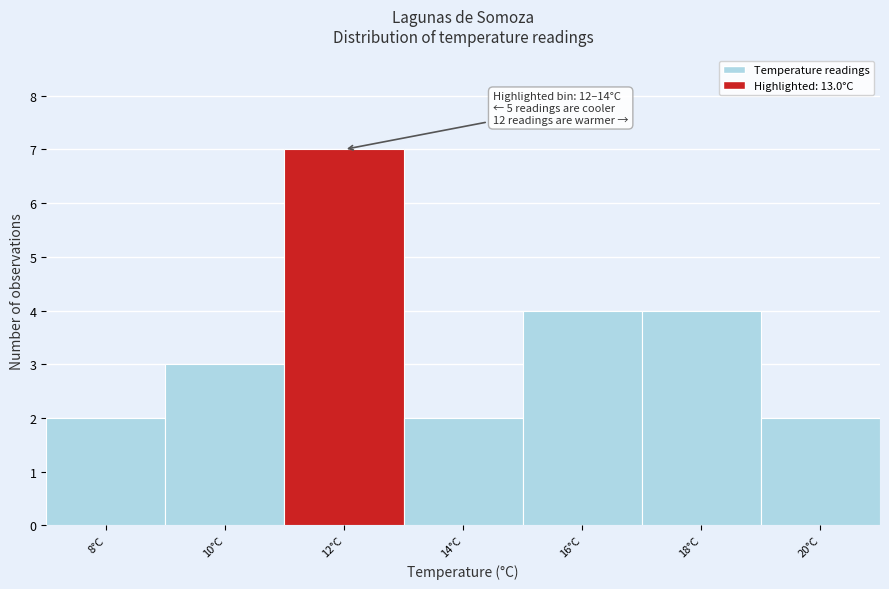

Reading left to right, transcribe all the data shown in this chart.

2	3	7	2	4	4	2